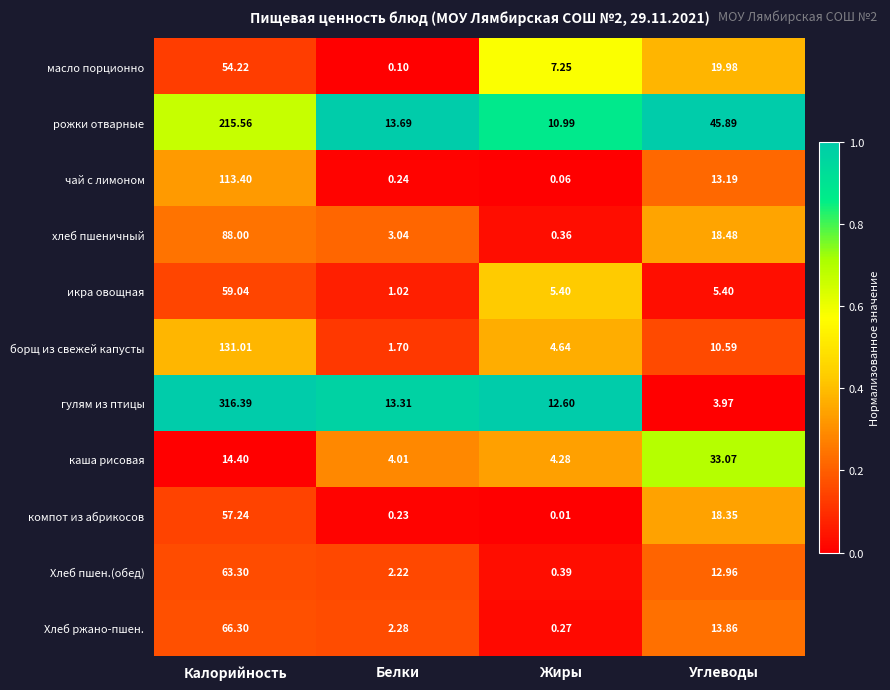

At which category is the sum across all series the highest?

Калорийность